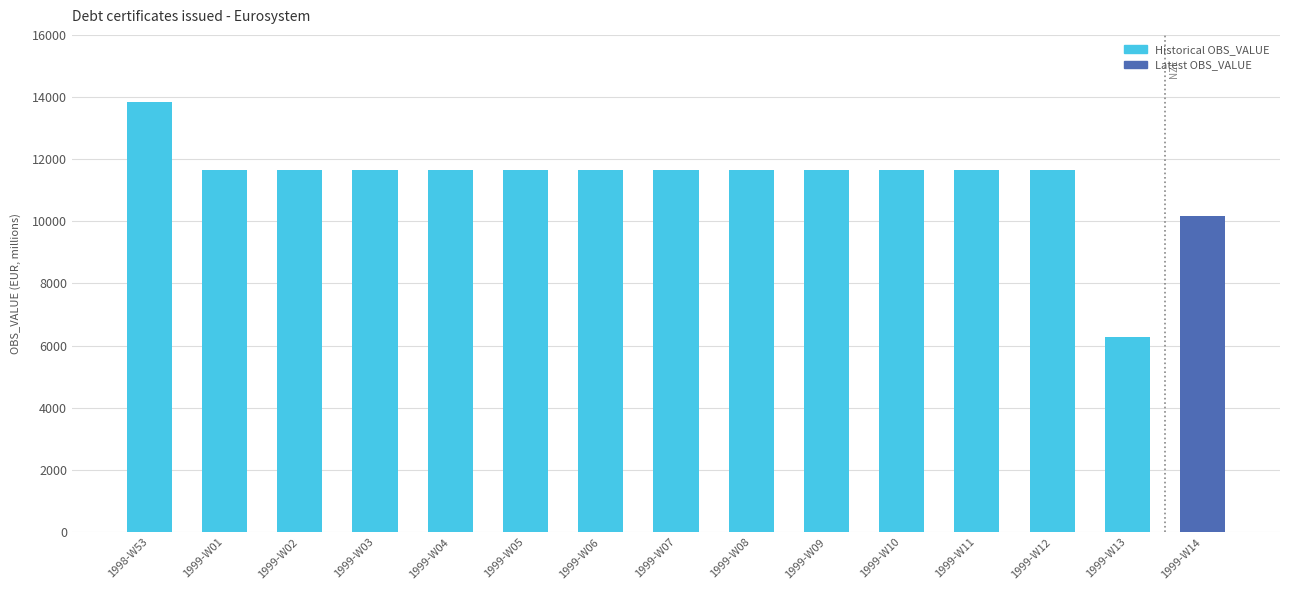

What is the label of the 7th bar from the right?

1999-W08